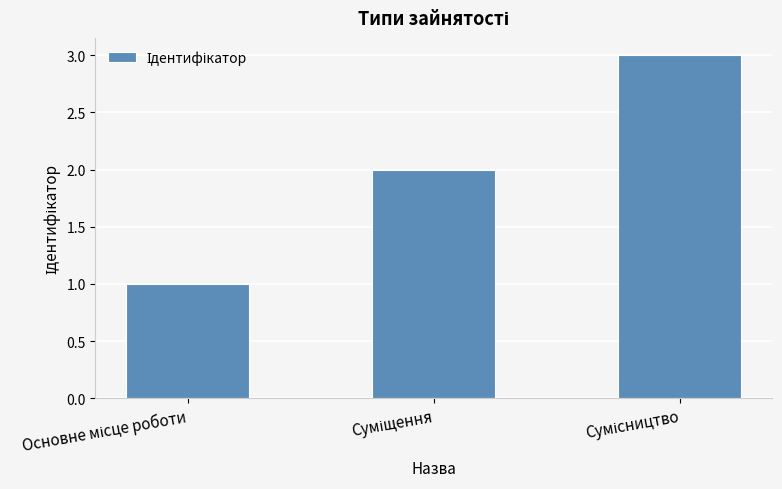

Count the number of data series in this chart.

1